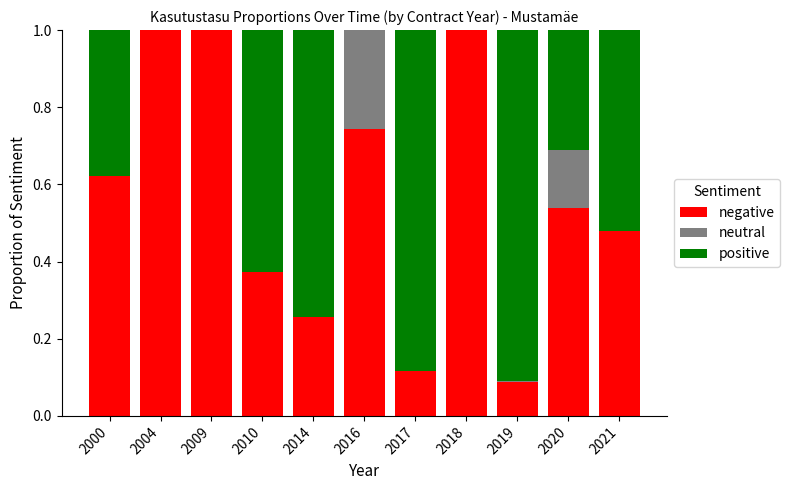

What is the total value across all series at 2020?

1.0